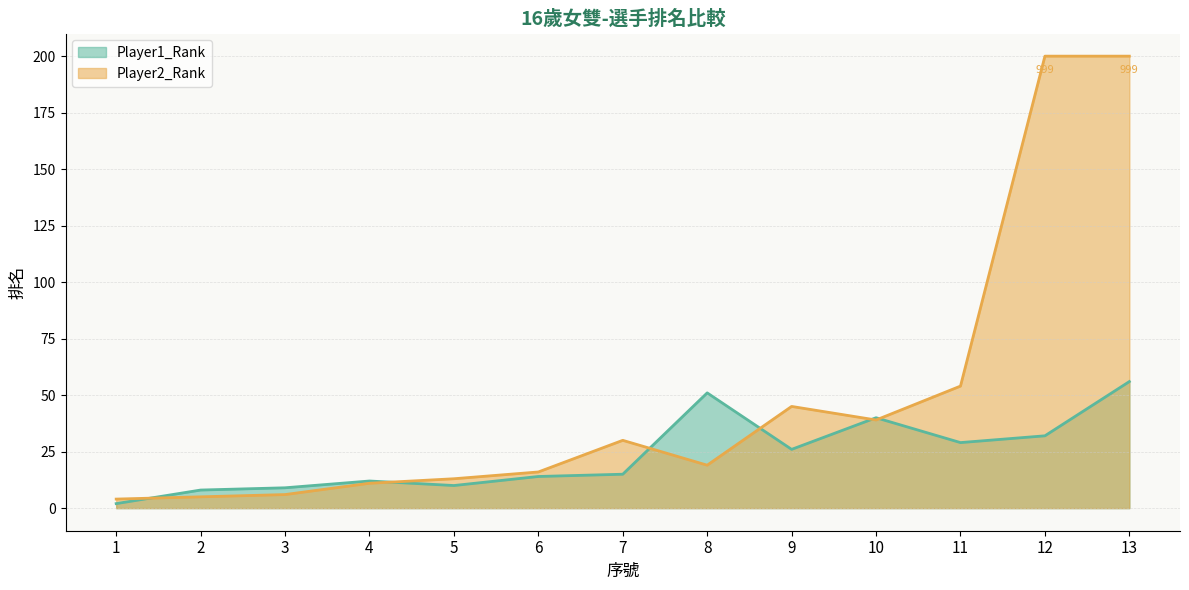

How many lines are shown in the chart?

2